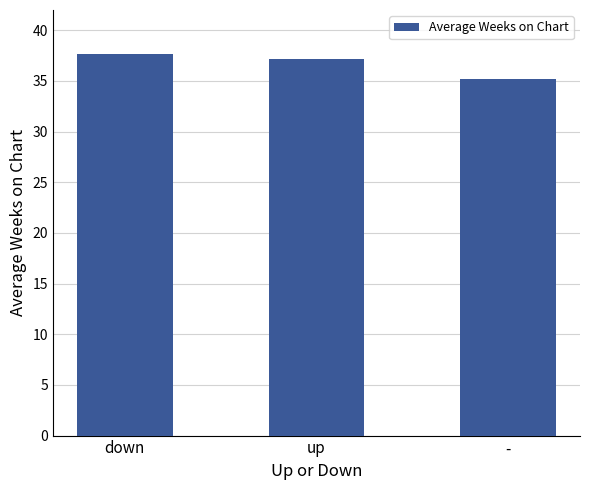

Reading left to right, list all the values displayed in this chart.

37.7	37.2	35.2